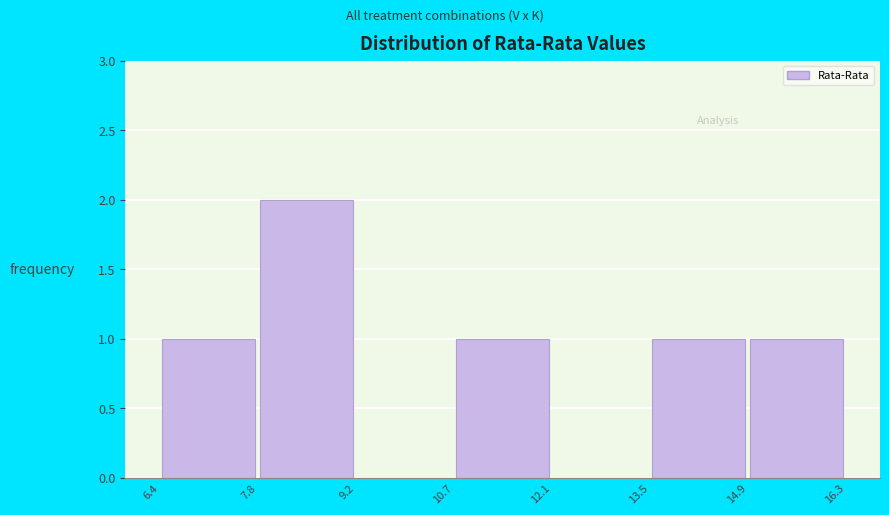

Reading left to right, transcribe this chart: for each bar, give the range it covers on the x-axis and its height. The values are not printed on the chart, so give them approximately, as read against the axis.

6.4 to 7.8: 1
7.8 to 9.2: 2
9.2 to 10.7: 0
10.7 to 12.1: 1
12.1 to 13.5: 0
13.5 to 14.9: 1
14.9 to 16.3: 1